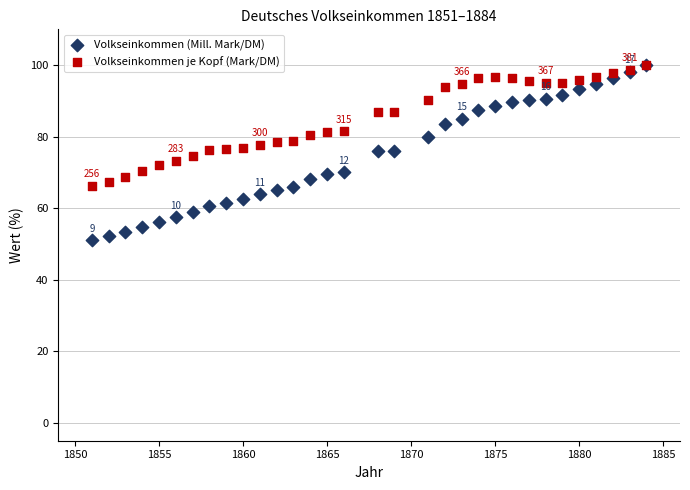

What are all the series names shown in the legend?

Volkseinkommen (Mill. Mark/DM), Volkseinkommen je Kopf (Mark/DM)